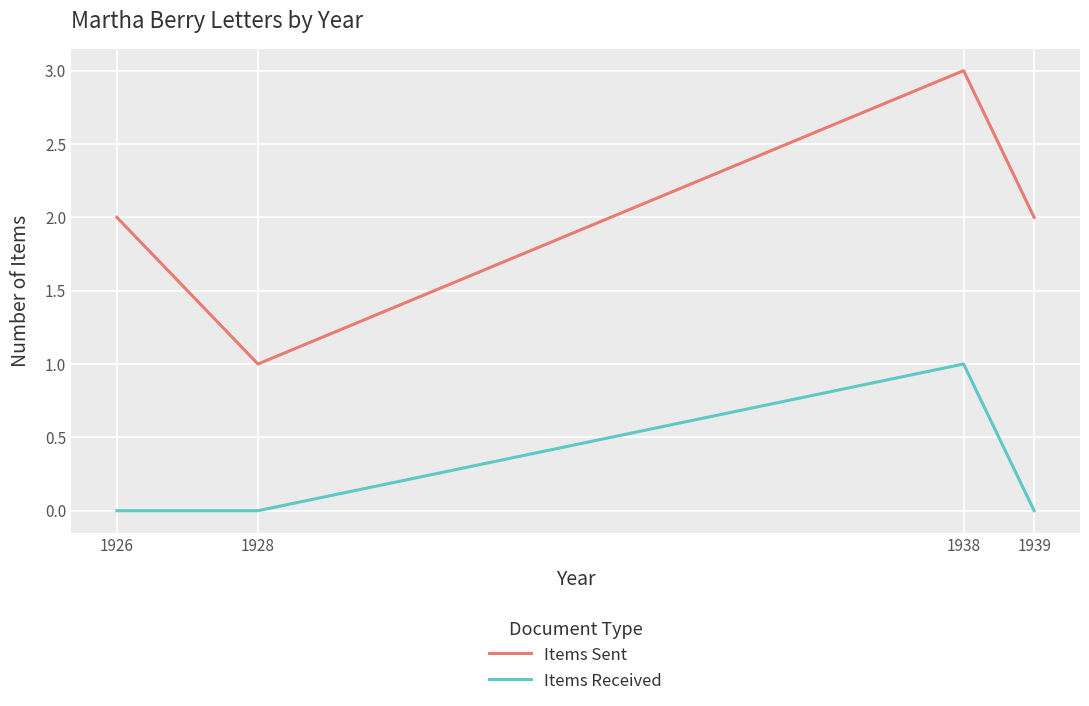

At 1938, list the series in order from largest to smallest.

Items Sent, Items Received